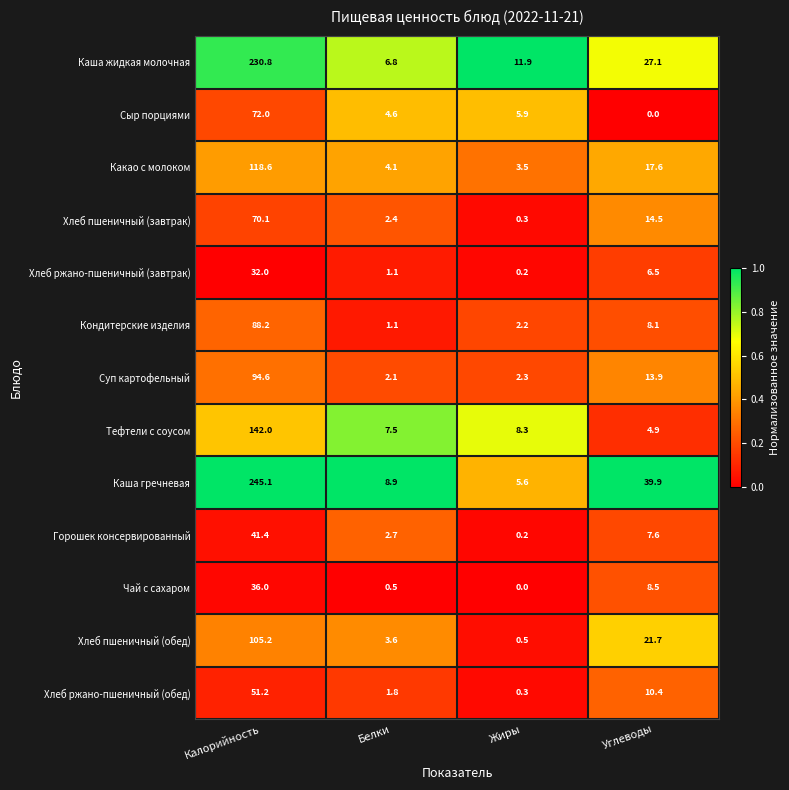

What is the total value across all series at Жиры?

41.2